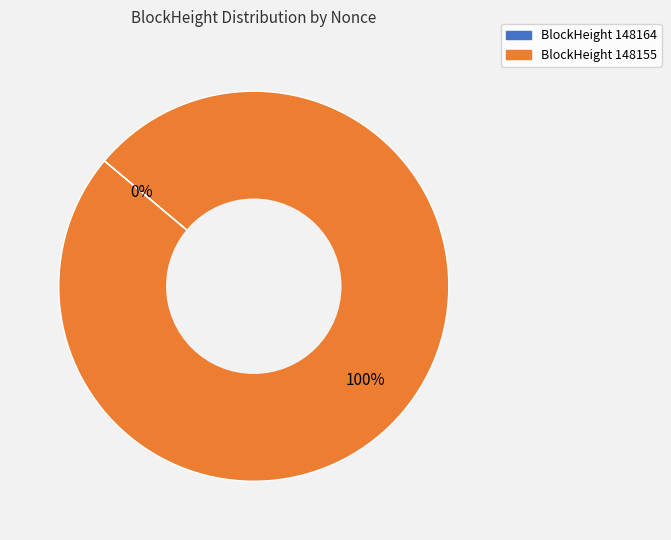

Rank the categories by value from highest to lowest.

148155, 148164